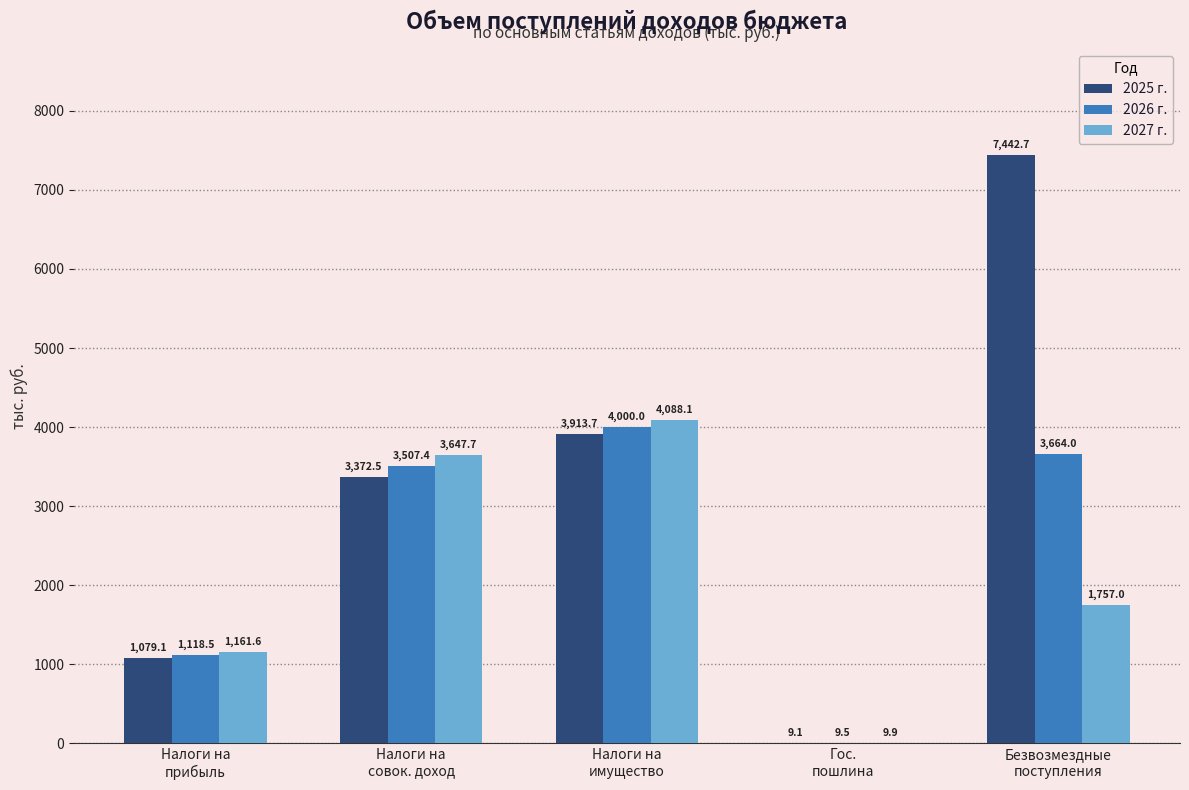

Is the value of 2026 г. at Безвозмездные
поступления greater than the value of 2025 г. at Гос.
пошлина?

Yes